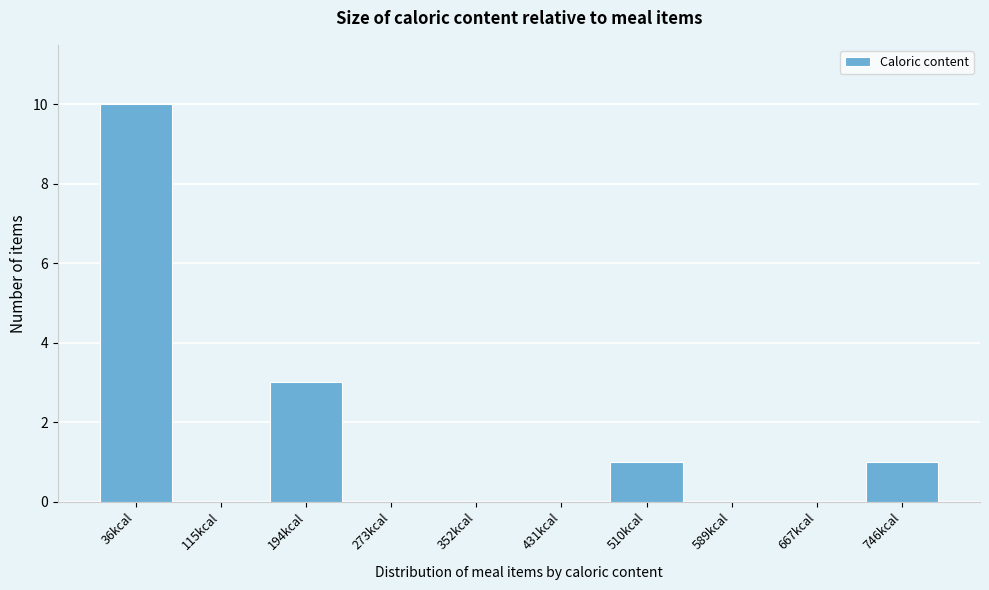

Reading left to right, transcribe all the data shown in this chart.

36kcal=10	115kcal=0	194kcal=3	273kcal=0	352kcal=0	431kcal=0	510kcal=1	589kcal=0	667kcal=0	746kcal=1